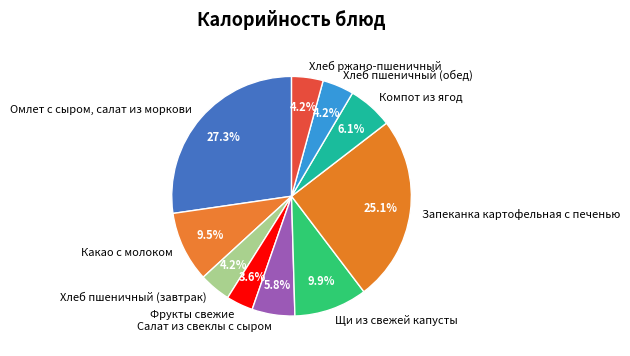

How many segments does this pie chart have?

10